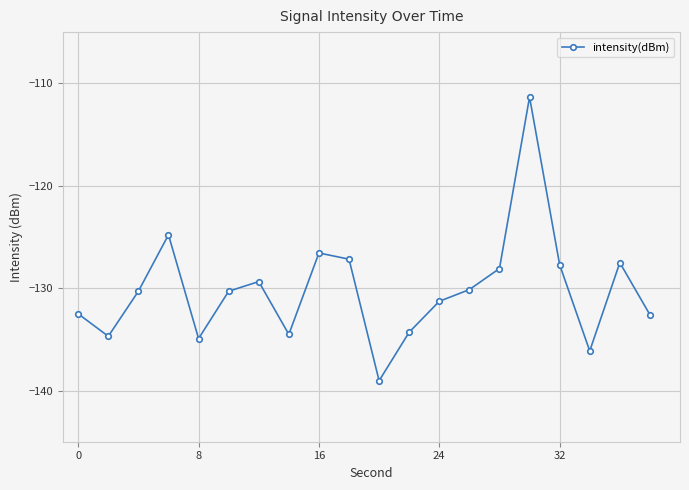

How many interior local valleys (lower than both neighbors) does the data have?

5